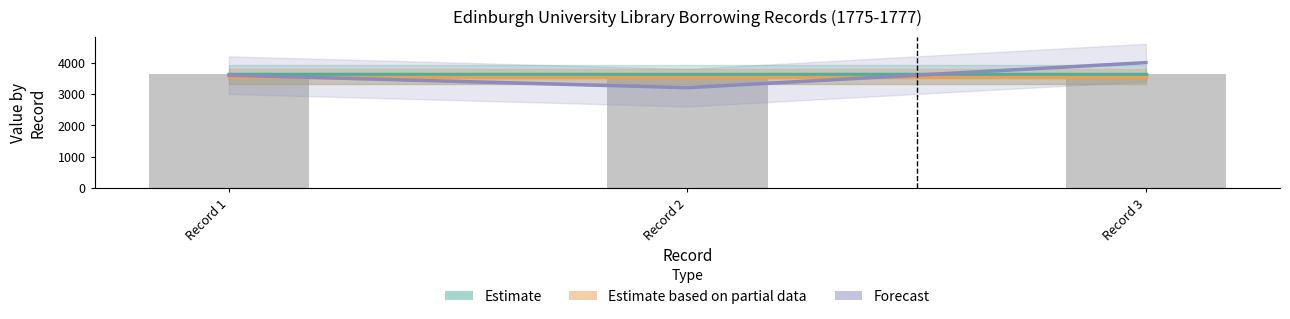

What is the sum of the values at Record 1 and Record 3?

7251.1